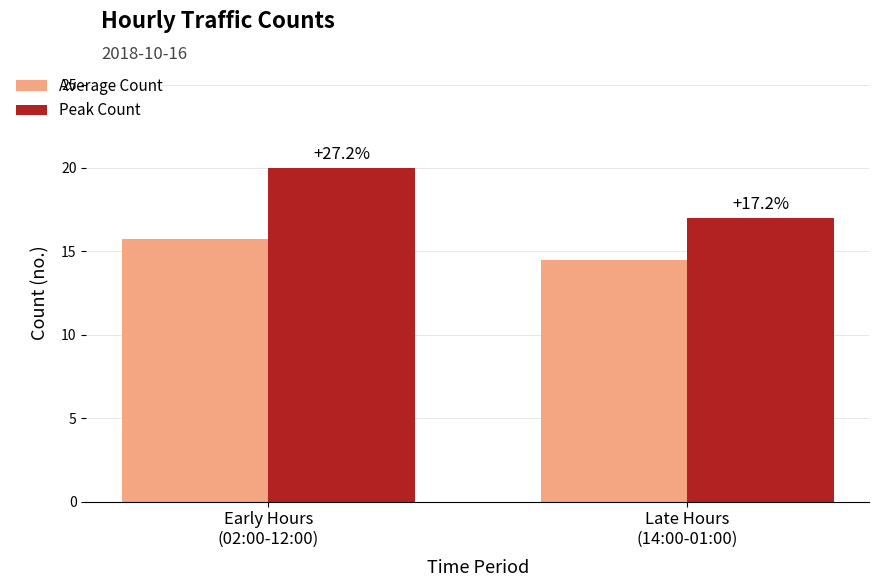

Reading left to right, list all the values displayed in this chart.

Average Count: Early Hours
(02:00-12:00)=15.7	Late Hours
(14:00-01:00)=14.5
Peak Count: Early Hours
(02:00-12:00)=20.0	Late Hours
(14:00-01:00)=17.0